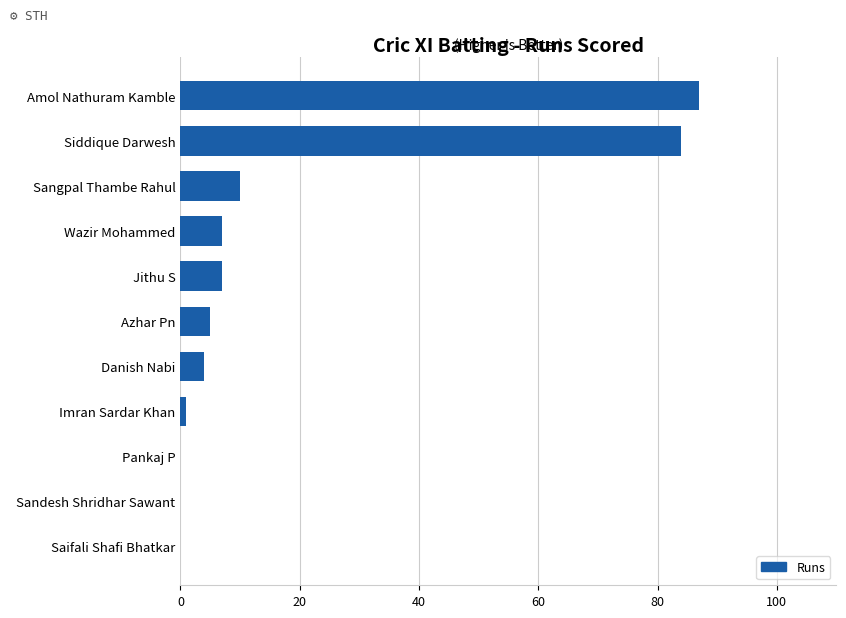

What is the change in value from Danish Nabi to Sandesh Shridhar Sawant?

-4